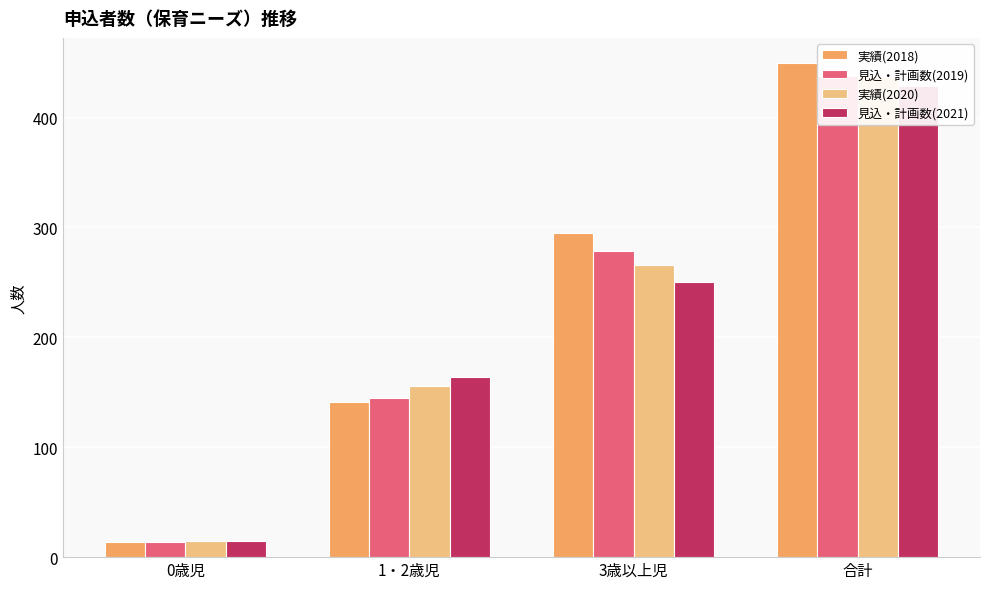

Count the 実績(2018) values in the range 141 to 450.

3